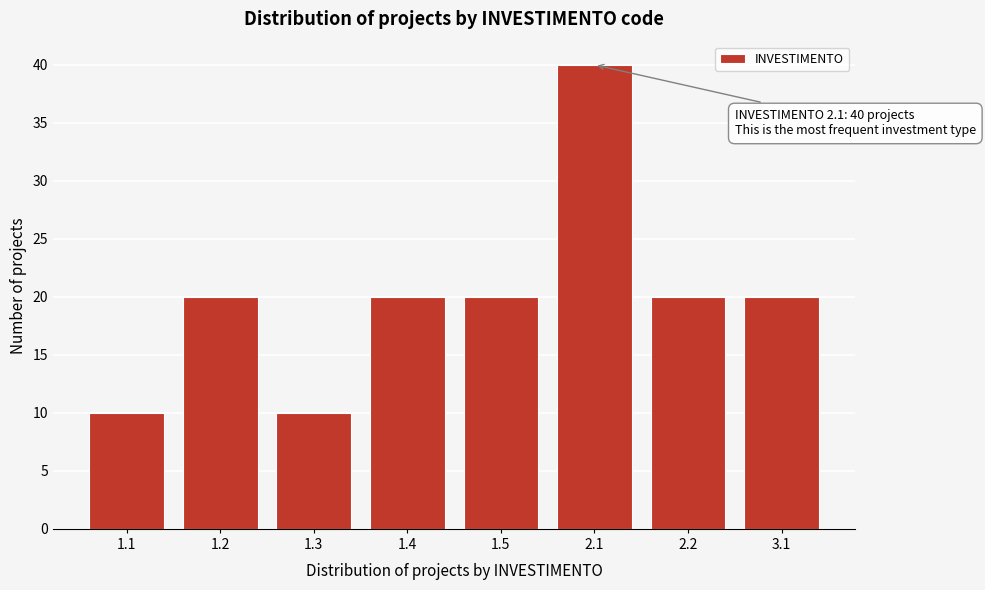

Reading left to right, what are all the values shown in this chart?

10	20	10	20	20	40	20	20